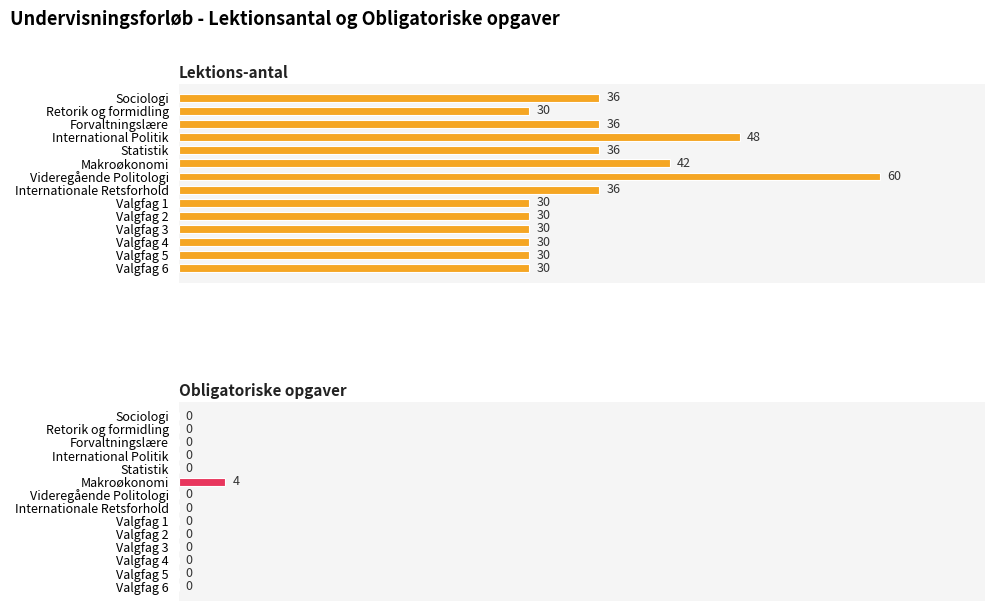

Rank the series at Forvaltningslære from lowest to highest value.

Obligatoriske opgaver, Lektions-antal